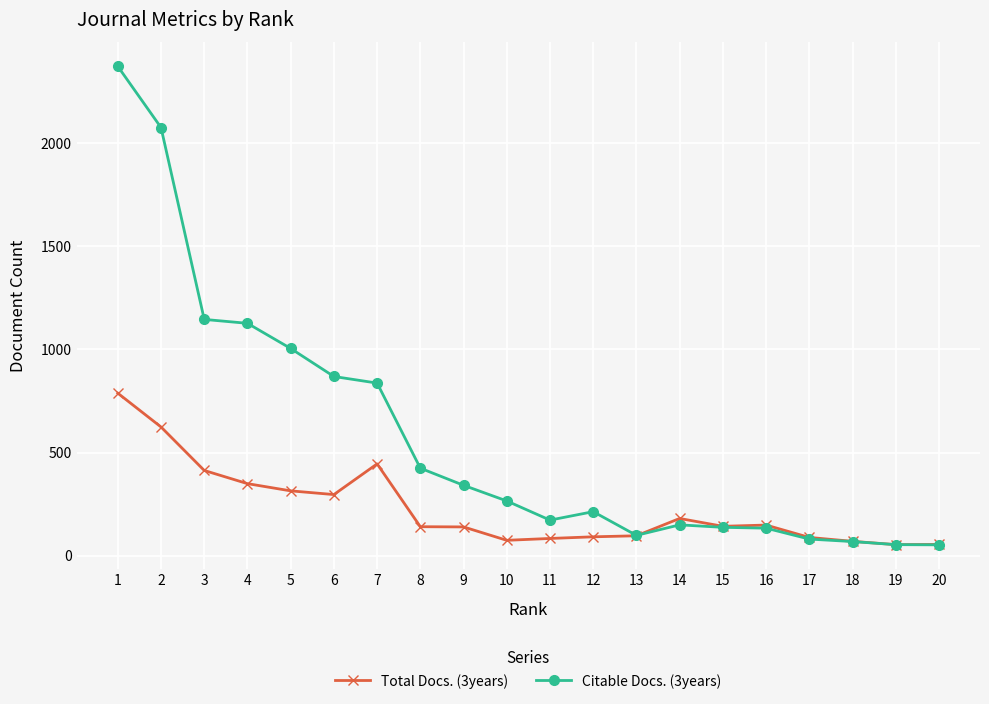

What is the average value of the Total Docs. (3years) series?

229